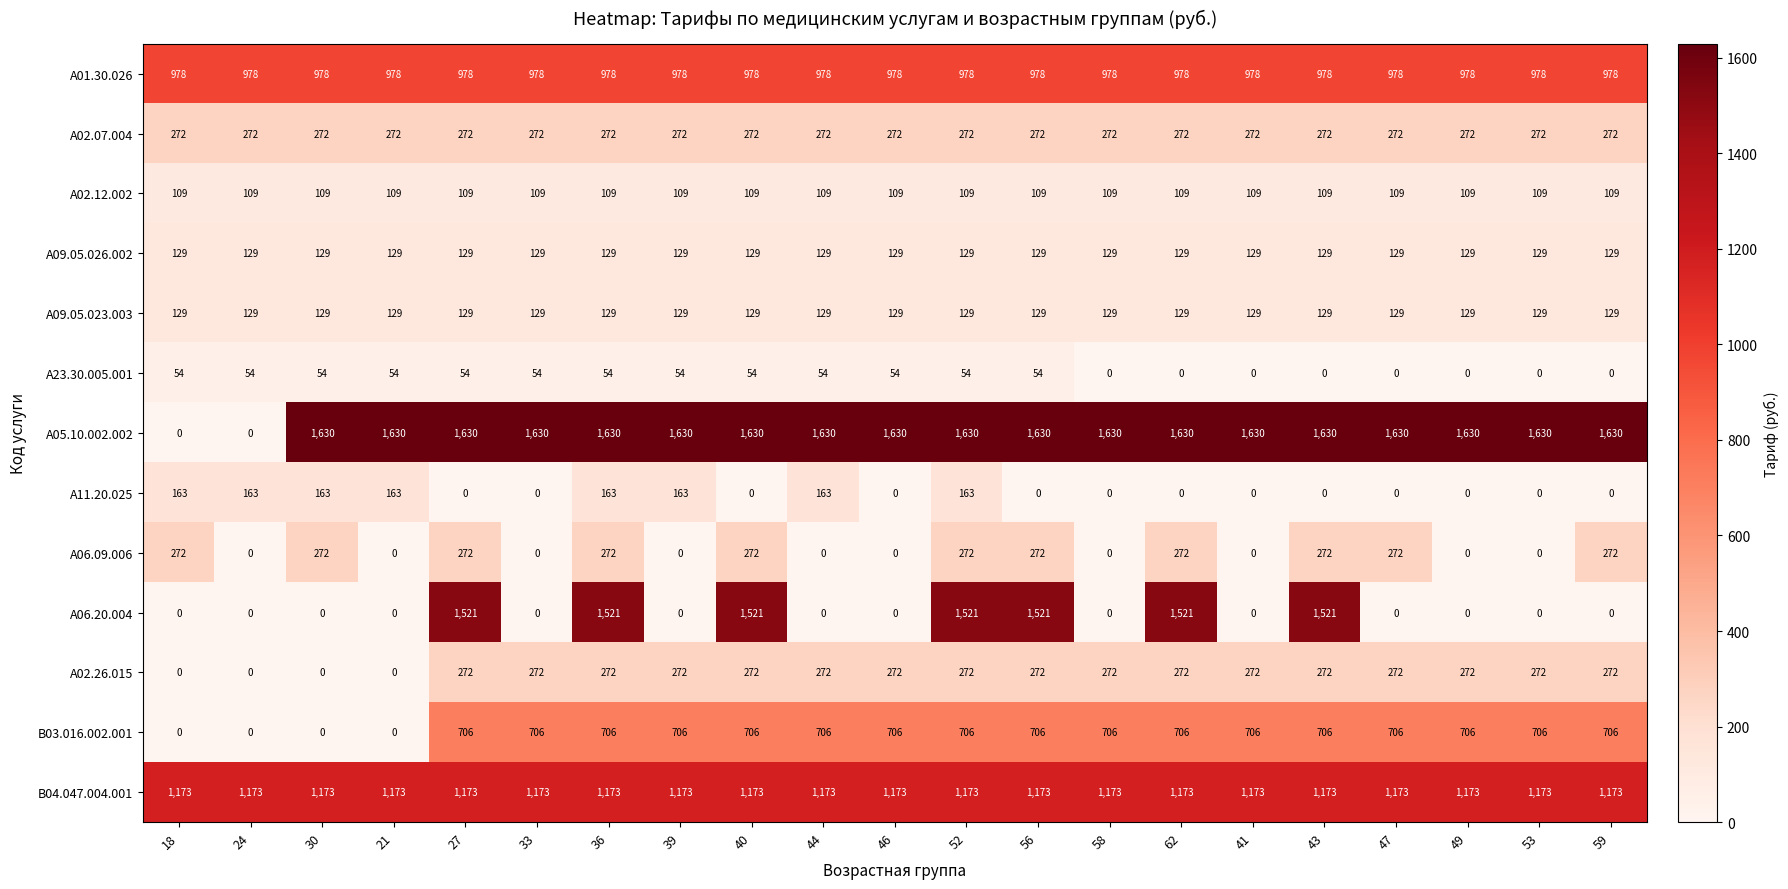

At how many categories does at least one series exceed 590?

21